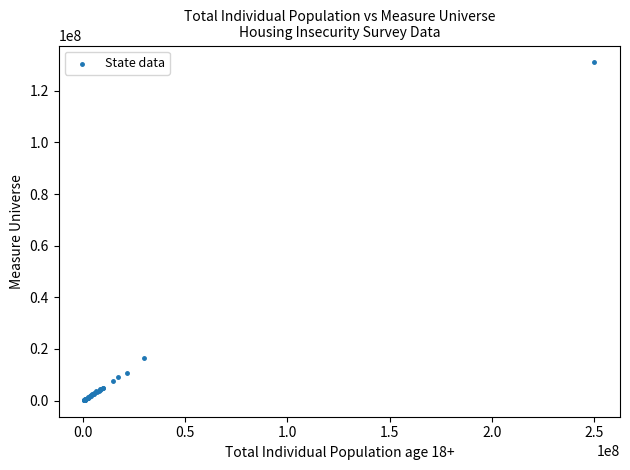

What Y value in the scatter plot is closest to 65642208?

16486153